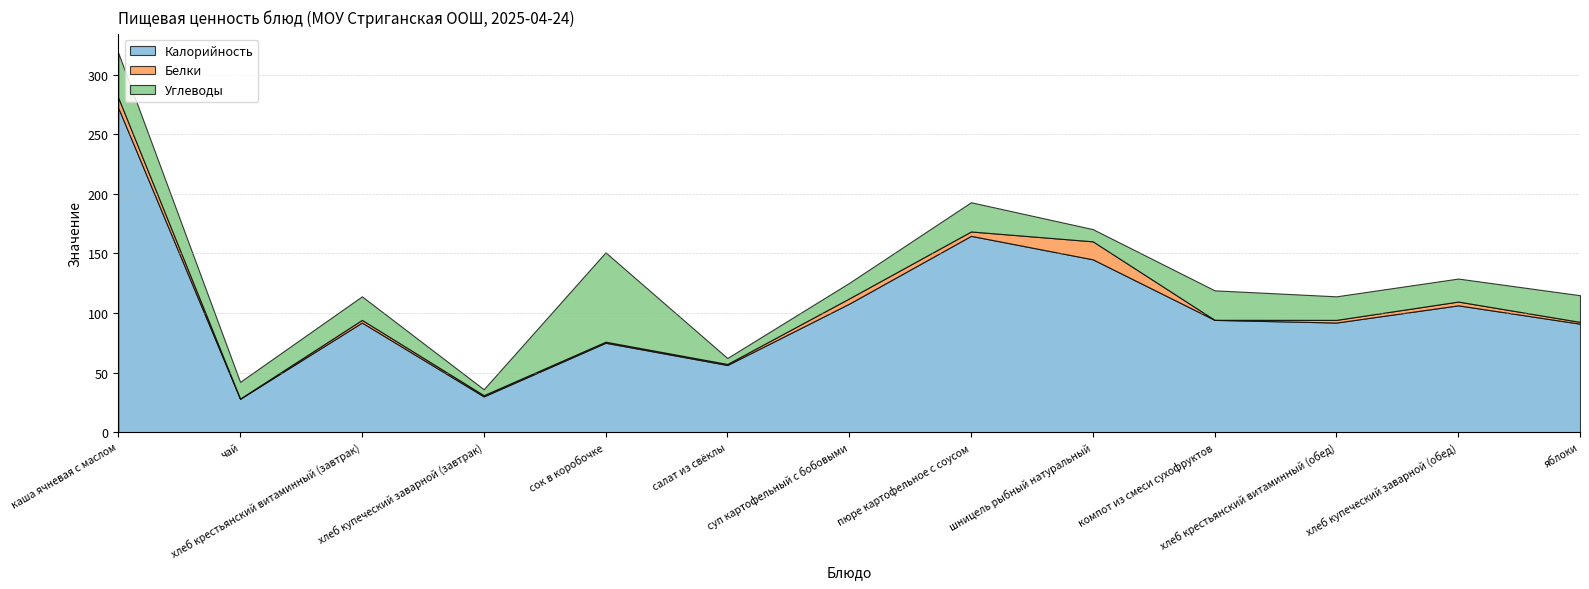

Reading left to right, list all the values displayed in this chart.

Калорийность: 272.1	28.0	92.0	30.0	75.0	56.3	107.8	164.7	145.0	94.2	92.0	106.4	91.0
Белки: 8.5	0.2	2.2	1.0	0.9	0.9	4.4	3.7	15.1	0.0	2.2	3.2	1.5
Углеводы: 37.7	14.0	19.8	5.0	75.0	5.0	13.1	24.5	10.3	24.8	19.8	19.3	22.4